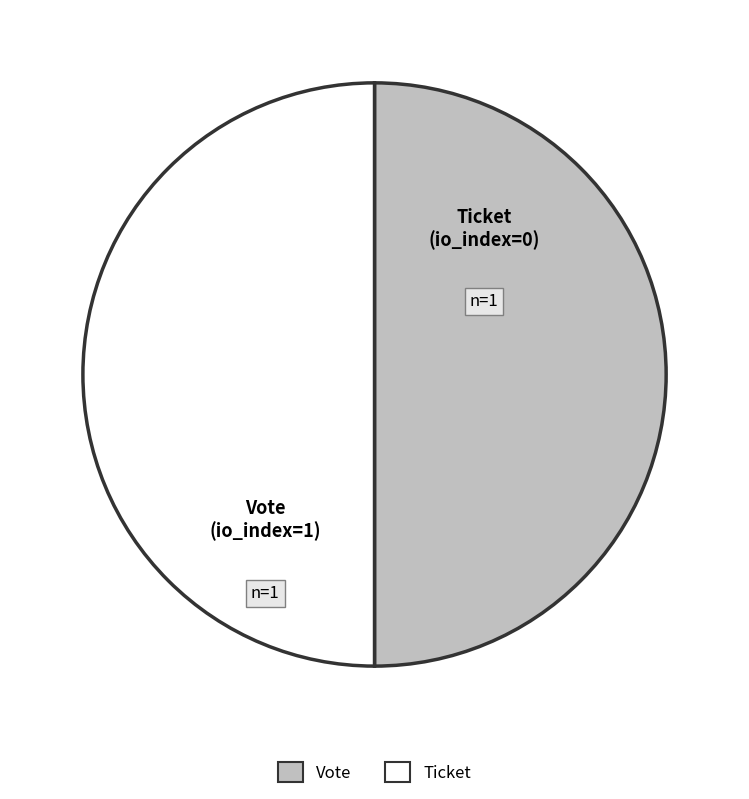

Combined, do Ticket and Vote account for over 50%?

Yes